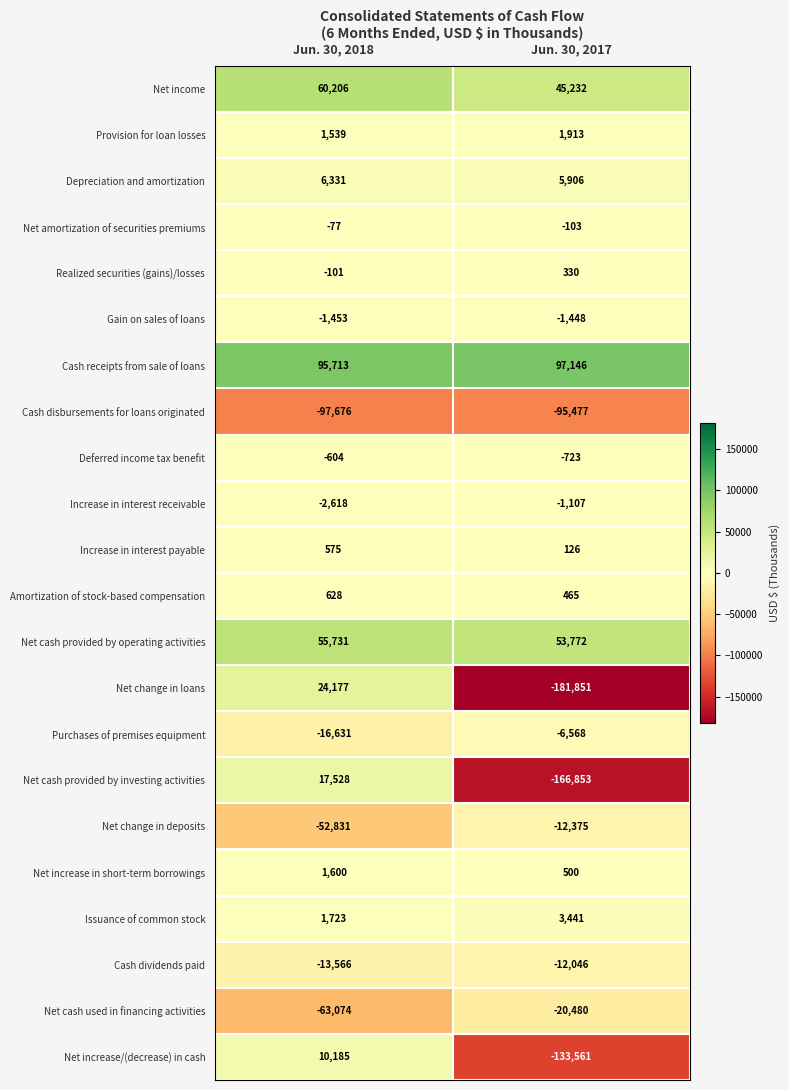

List the series in order of their peak value, lowest first.

Cash disbursements for loans originated, Net cash used in financing activities, Net change in deposits, Cash dividends paid, Purchases of premises equipment, Gain on sales of loans, Increase in interest receivable, Deferred income tax benefit, Net amortization of securities premiums, Realized securities (gains)/losses, Increase in interest payable, Amortization of stock-based compensation, Net increase in short-term borrowings, Provision for loan losses, Issuance of common stock, Depreciation and amortization, Net increase/(decrease) in cash, Net cash provided by investing activities, Net change in loans, Net cash provided by operating activities, Net income, Cash receipts from sale of loans